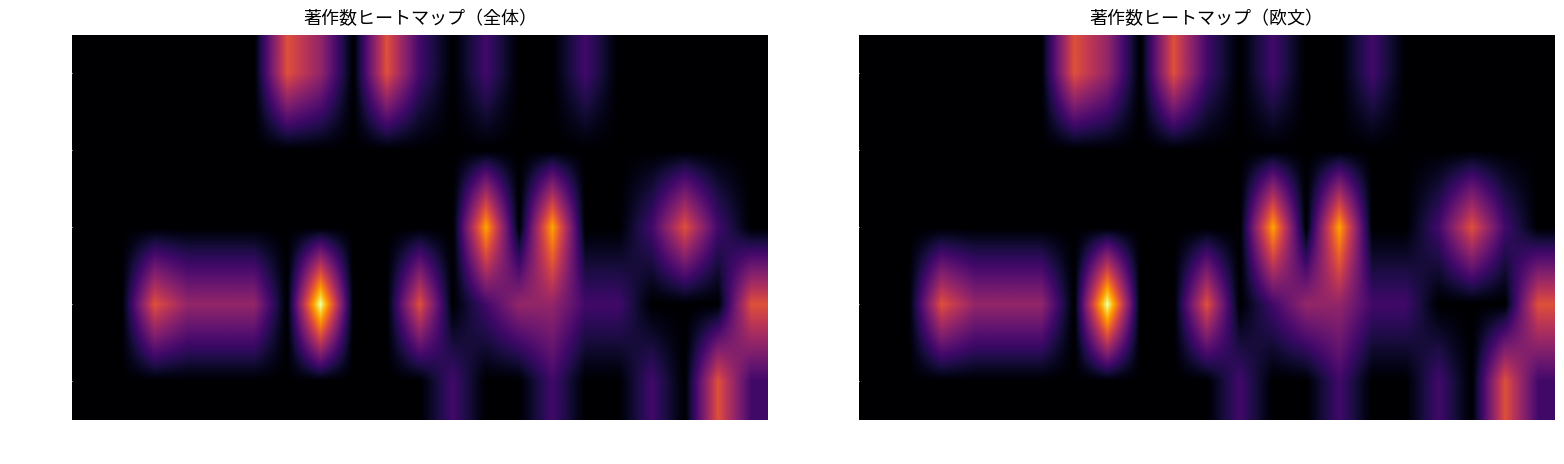

Which label corresponds to the largest value in the chart?

2011